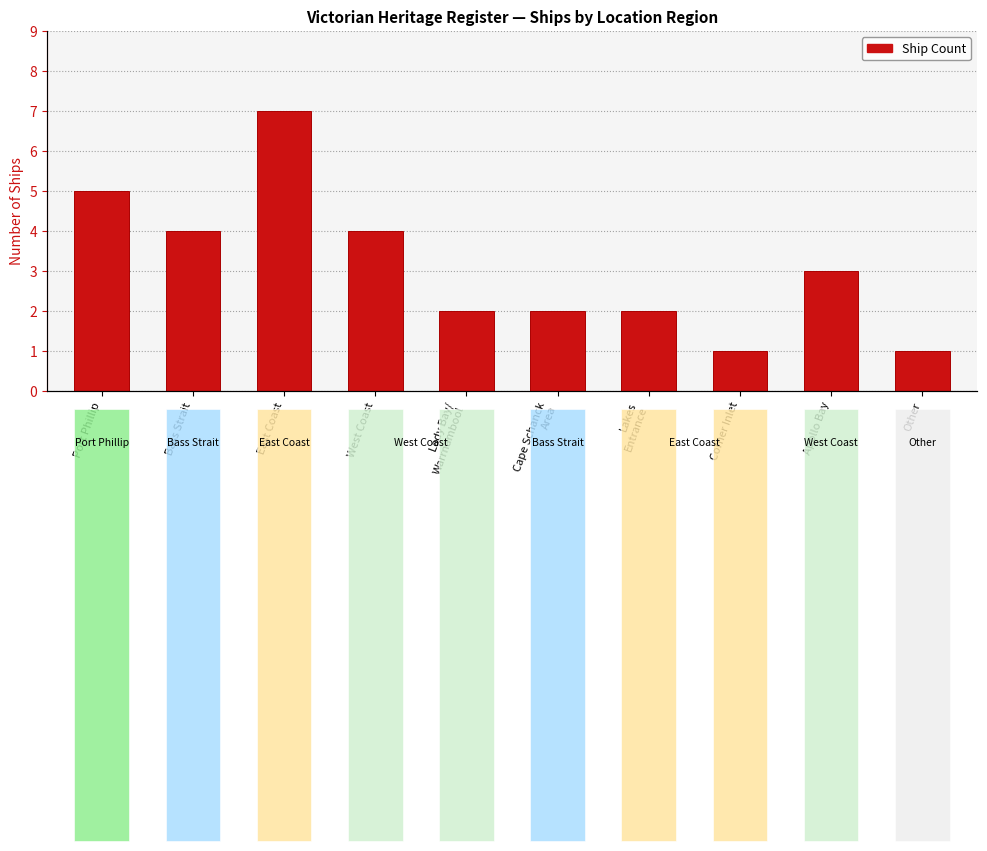

Which category has the highest value across all series?

East Coast